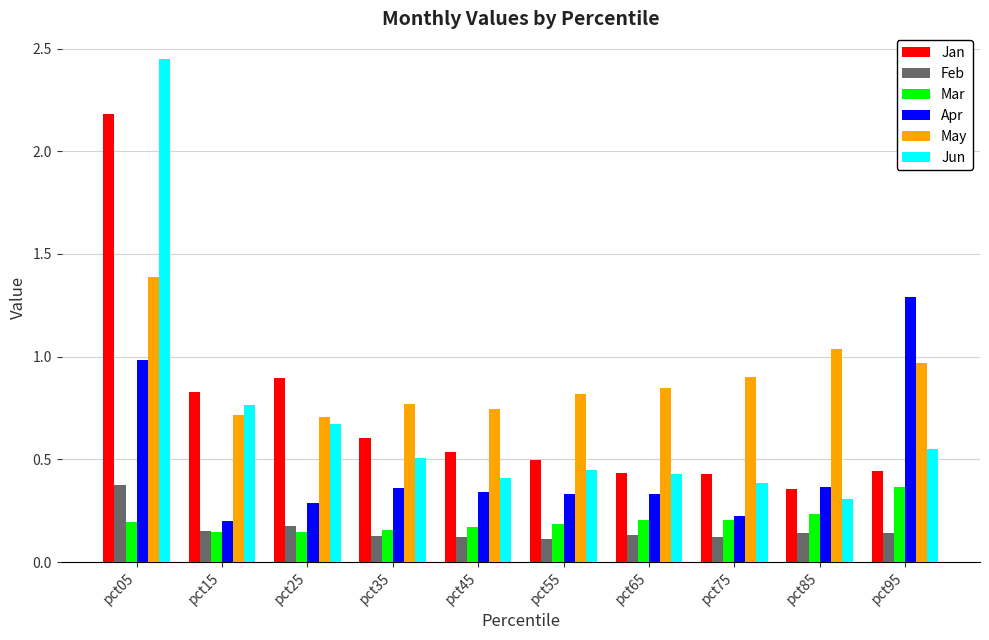

What value does the May series have at pct05?

1.4